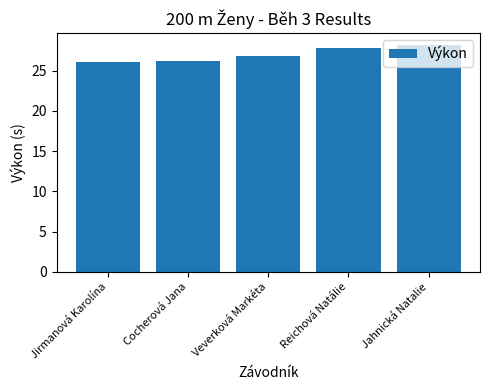

The chart shows a value of 39.5 at Veverková Markéta. True or false?

False